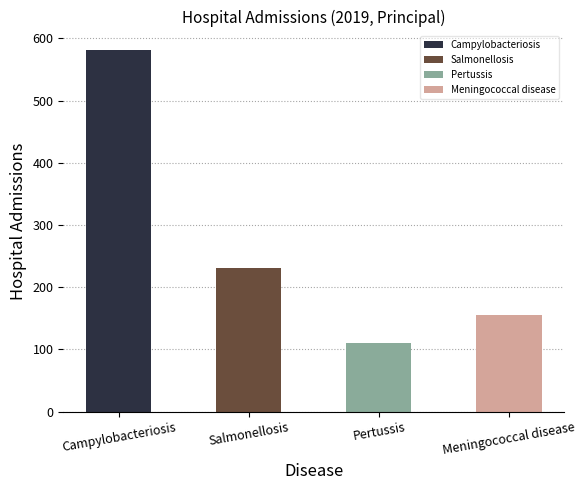

Reading left to right, transcribe all the data shown in this chart.

Campylobacteriosis=582	Salmonellosis=231	Pertussis=111	Meningococcal disease=155